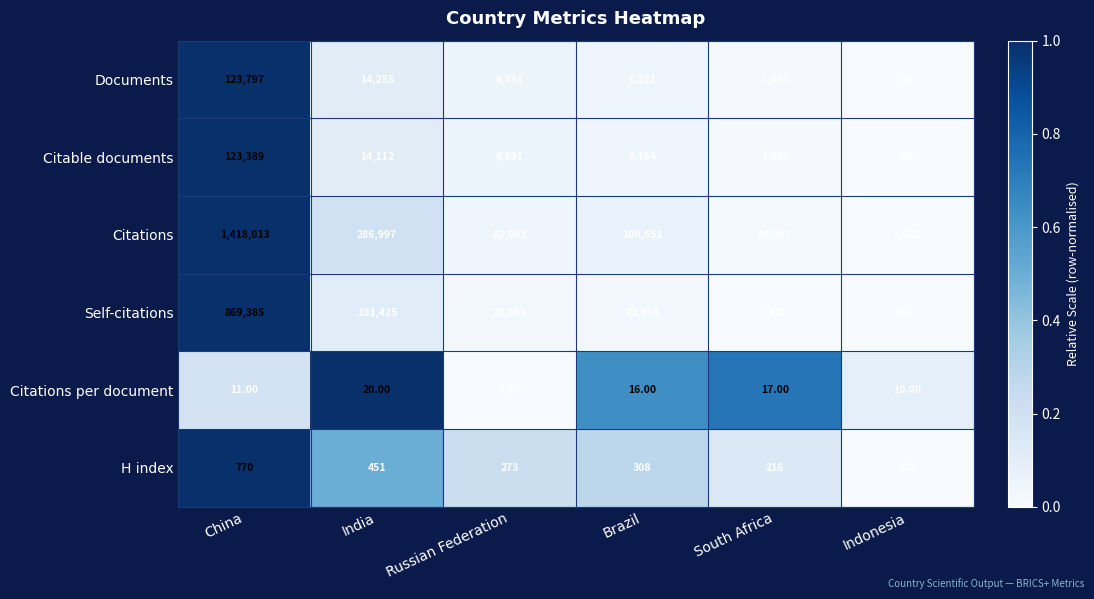

Which series has the widest spread of values?

Citations